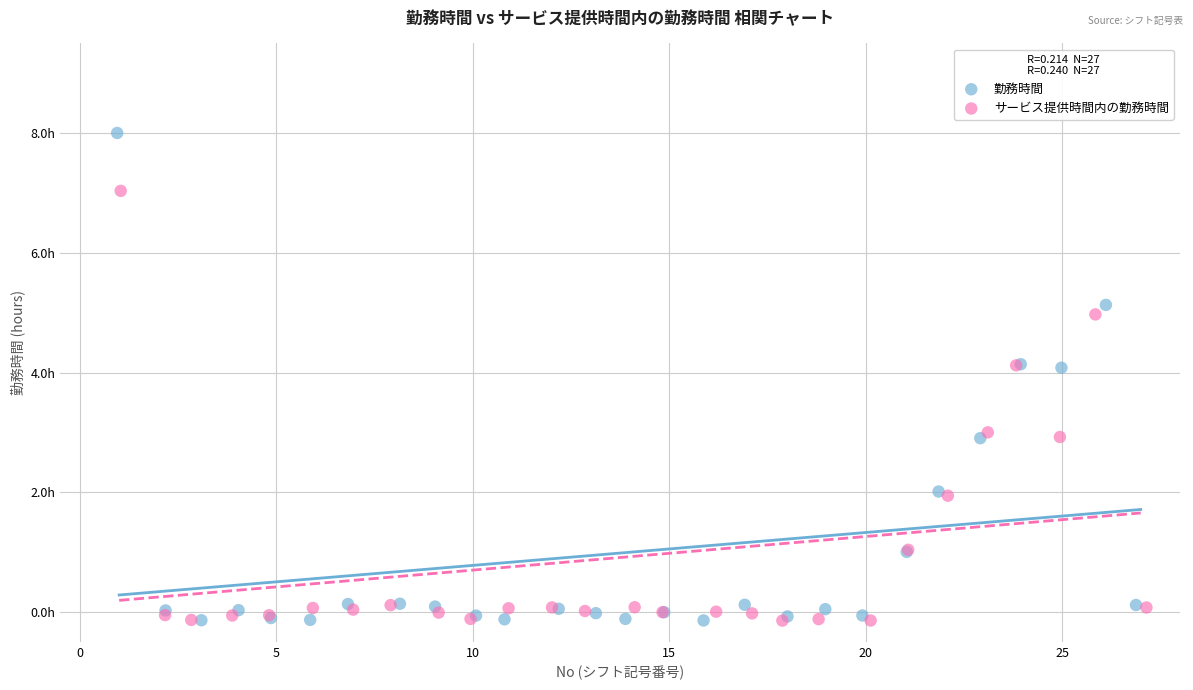

What are all the series names shown in the legend?

勤務時間, サービス提供時間内の勤務時間